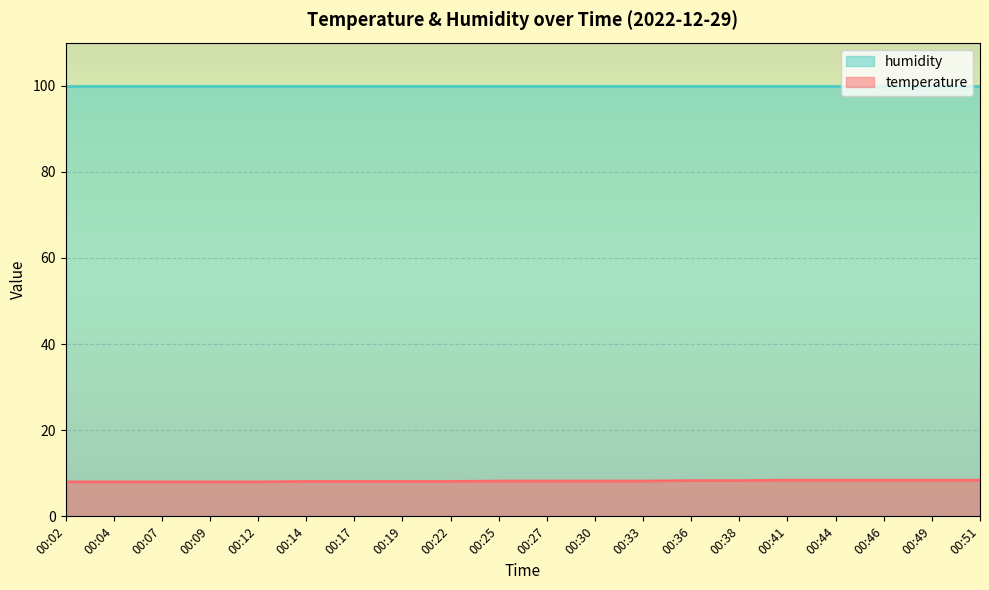

What is the greatest value displayed?

99.9